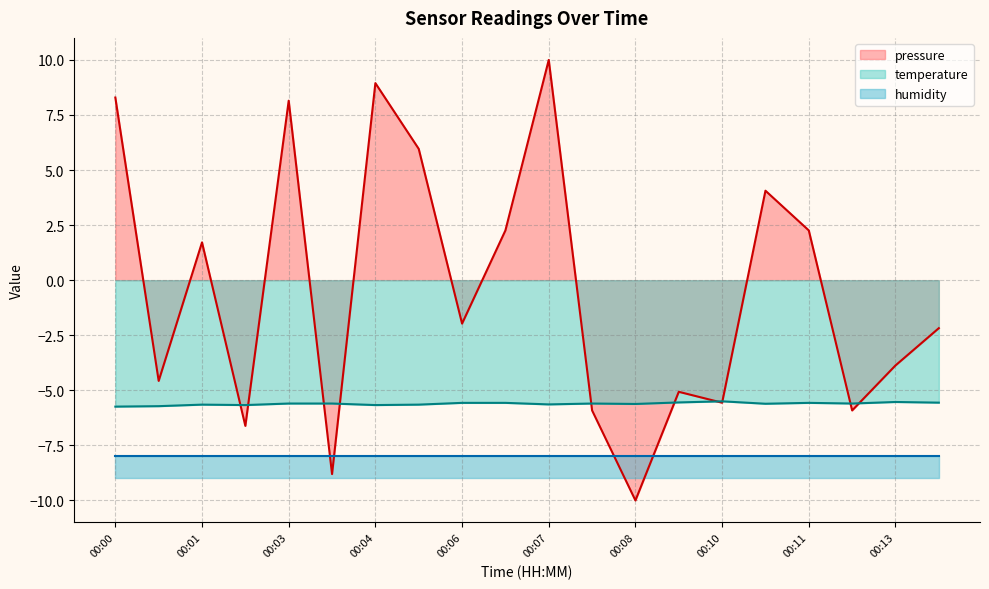

Which series changed the most between 00:06 and 00:09?

pressure